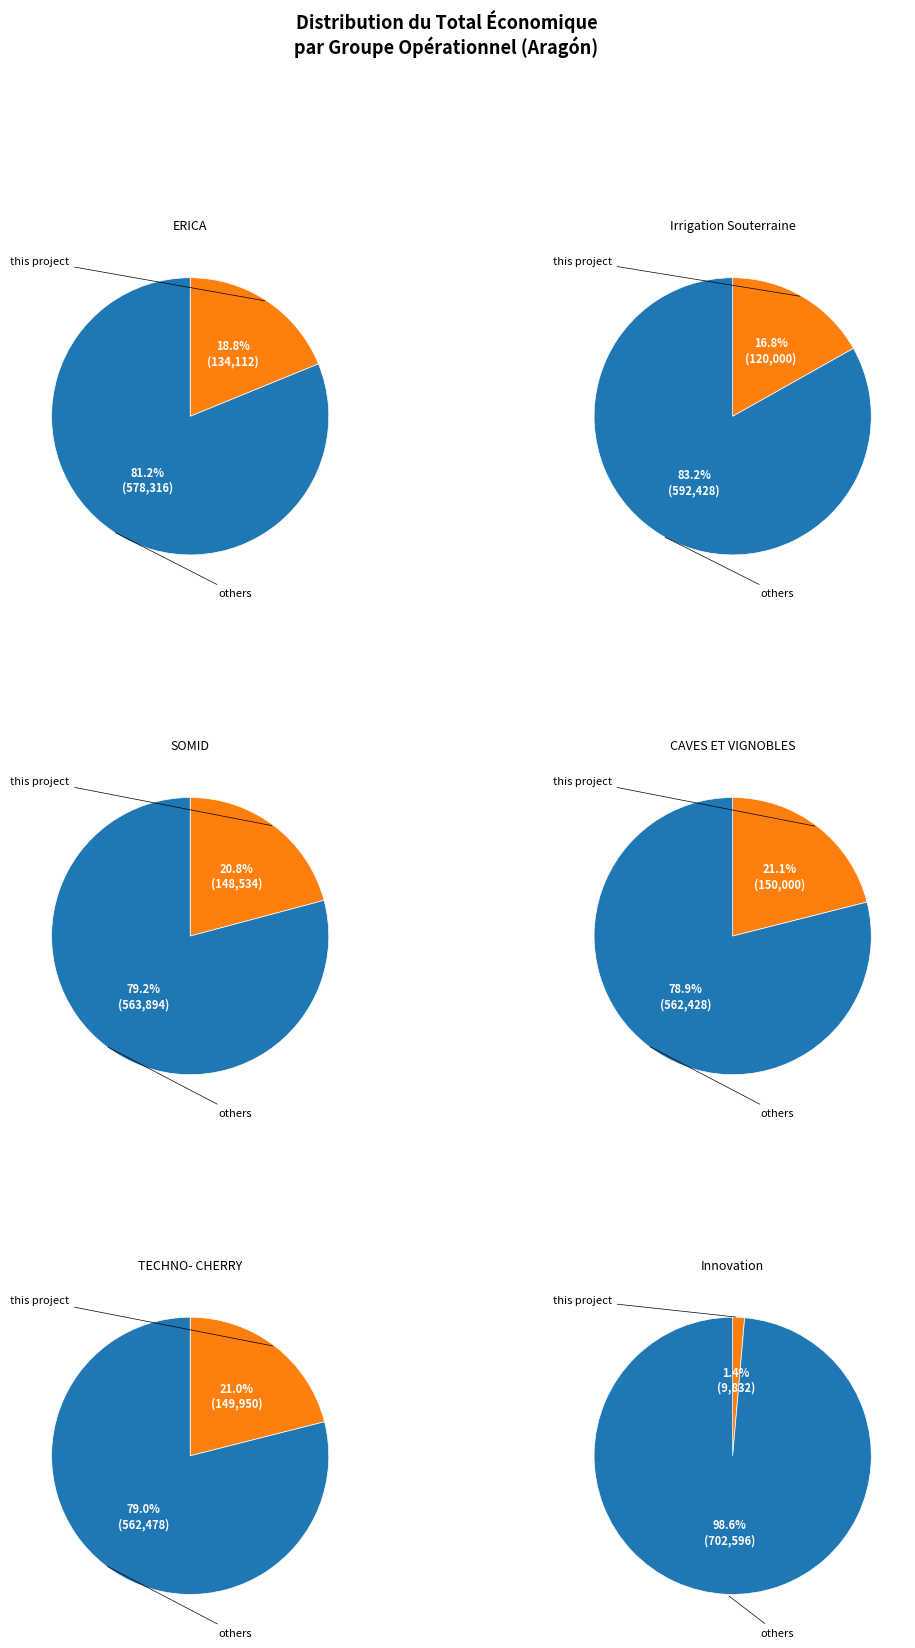

To the nearest percent, what is the difference between the Groupe opérationnel ERICA and Groupe Opérationnel SOMID slice percentages?

2%